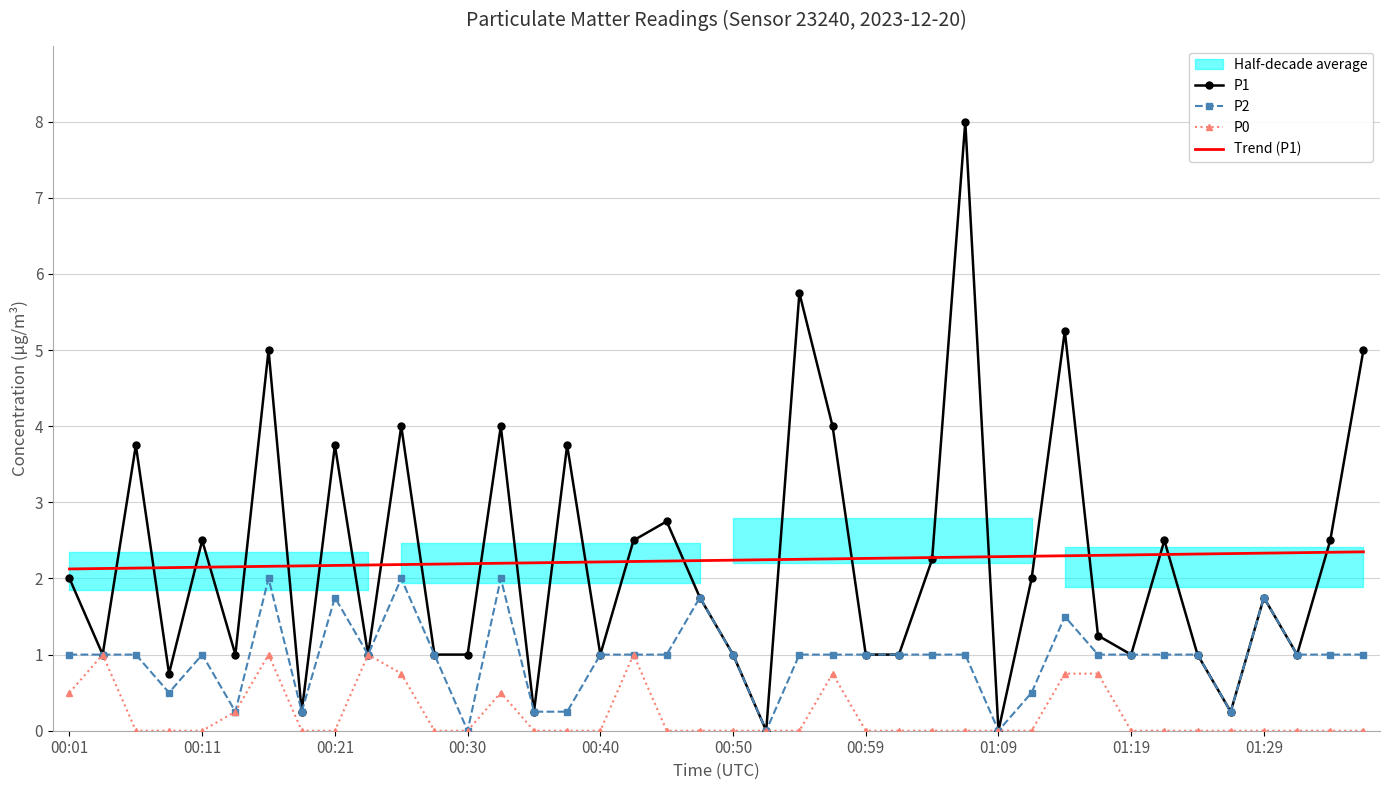

The P1 series shows 2.0 at 29. True or false?

True